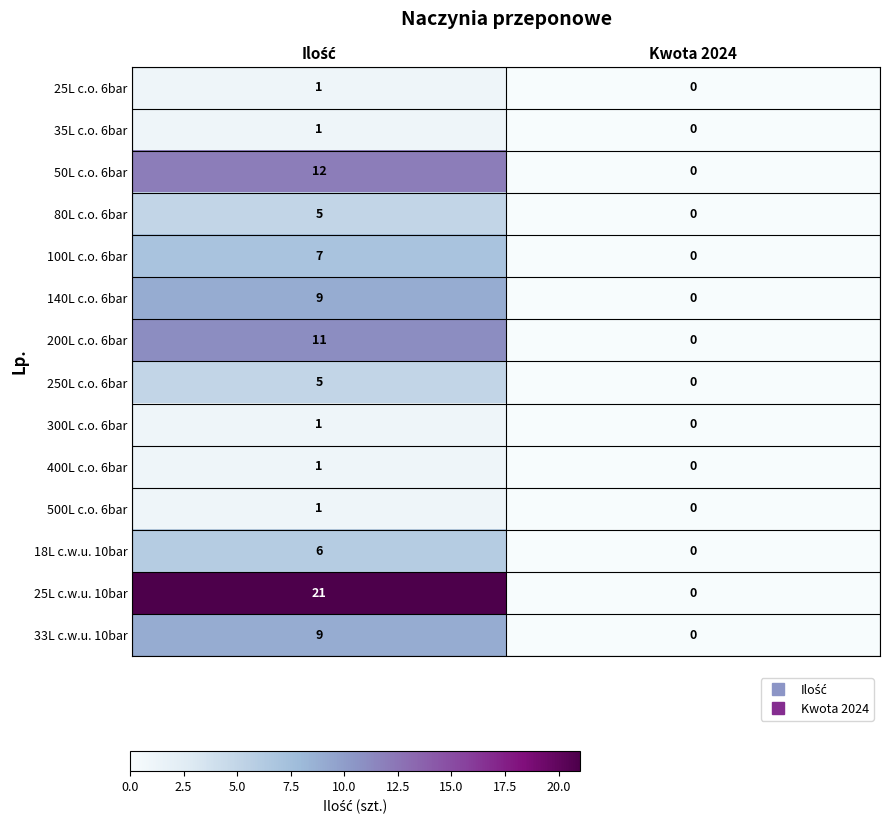

Reading left to right, what are all the values shown in this chart?

25L c.o. 6bar: 1	0
35L c.o. 6bar: 1	0
50L c.o. 6bar: 12	0
80L c.o. 6bar: 5	0
100L c.o. 6bar: 7	0
140L c.o. 6bar: 9	0
200L c.o. 6bar: 11	0
250L c.o. 6bar: 5	0
300L c.o. 6bar: 1	0
400L c.o. 6bar: 1	0
500L c.o. 6bar: 1	0
18L c.w.u. 10bar: 6	0
25L c.w.u. 10bar: 21	0
33L c.w.u. 10bar: 9	0